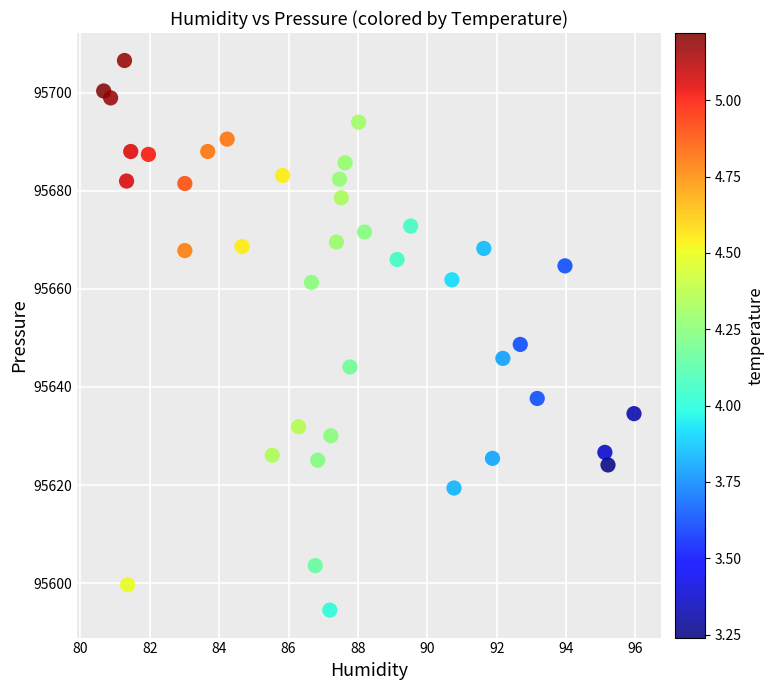

What Y value in the scatter plot is closest to 95650?

95648.7